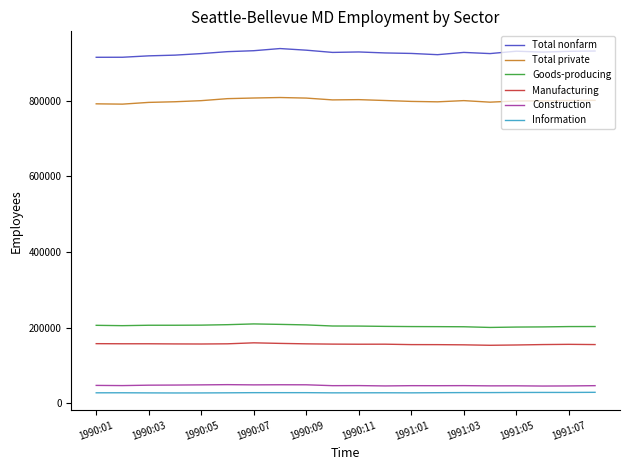

What is the lowest value of the Total nonfarm series?

915000